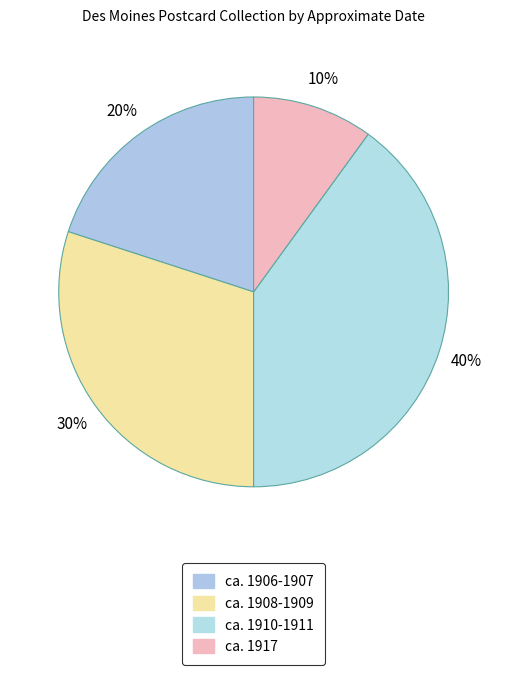

Count the number of slices in the pie.

4